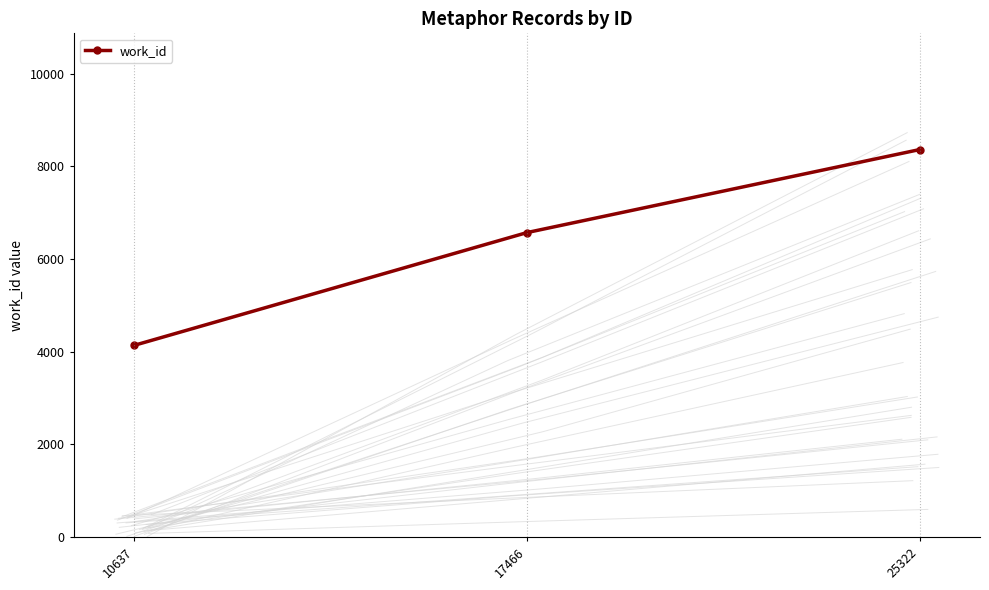

Is it true that work_id equals 8364 at 25322?

True